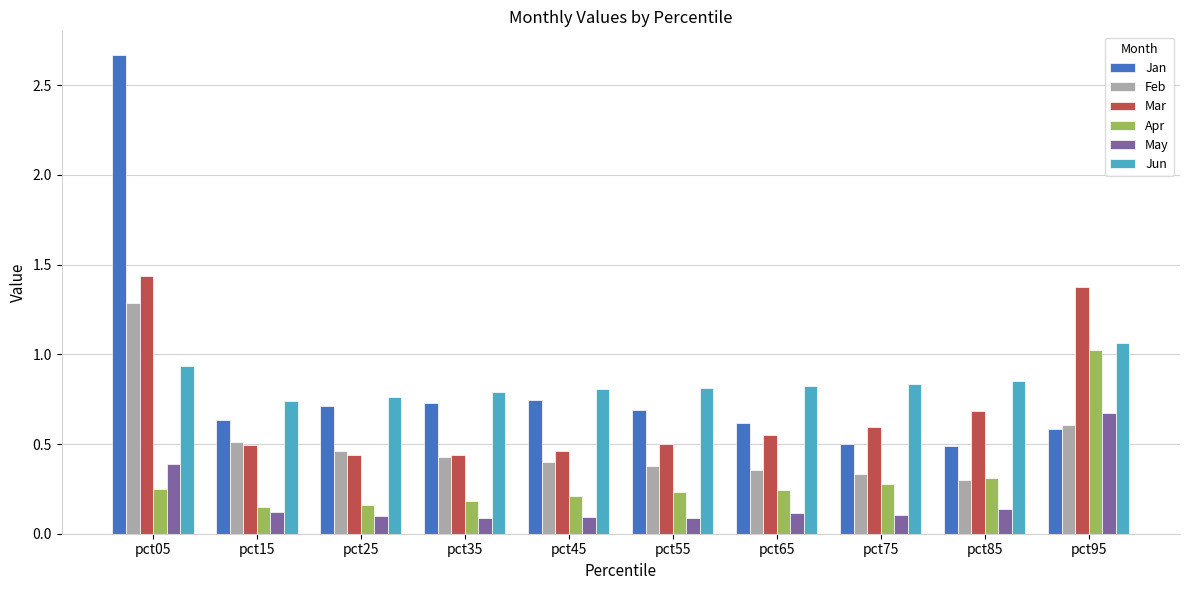

At how many categories does at least one series exceed 0?

10